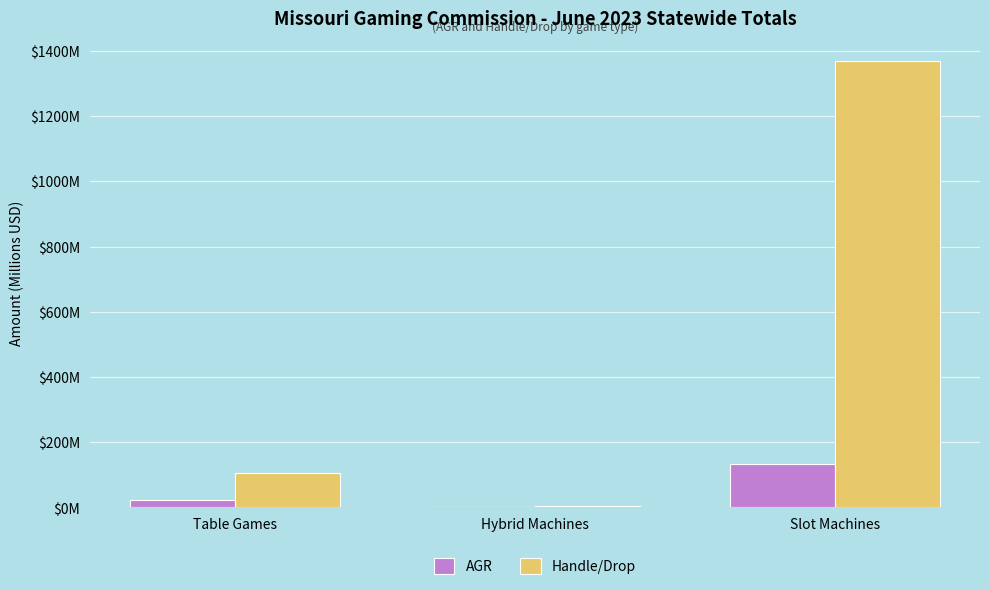

Which series has the widest spread of values?

Handle/Drop